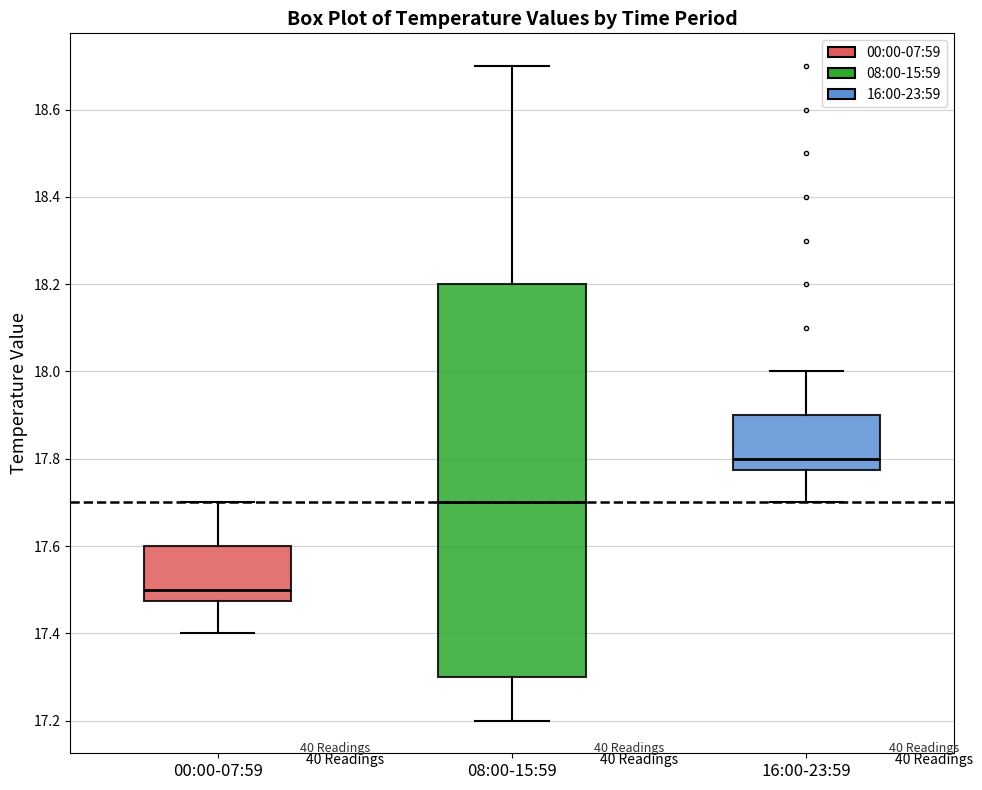

Where does the lower whisker of the box for 16:00-23:59 end on the y-axis? The values are not printed on the chart, so give them approximately, as read against the axis.

17.70